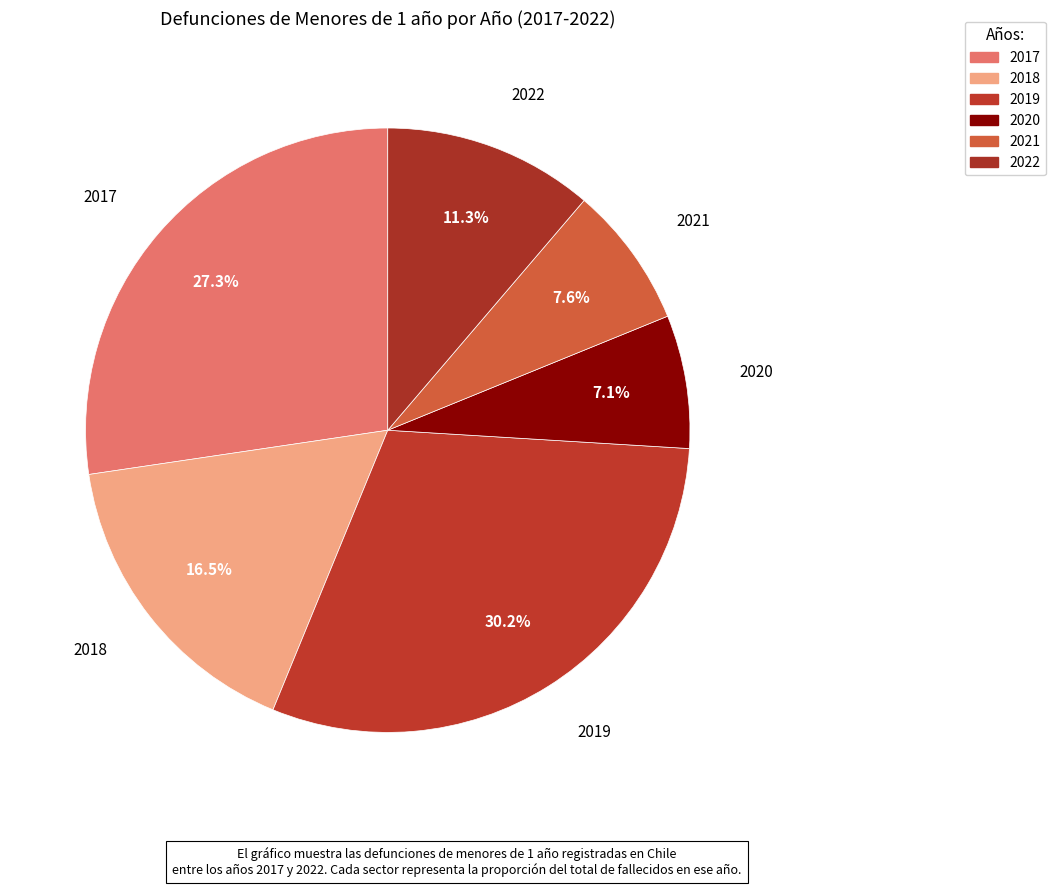

How many slices are in this pie chart?

6